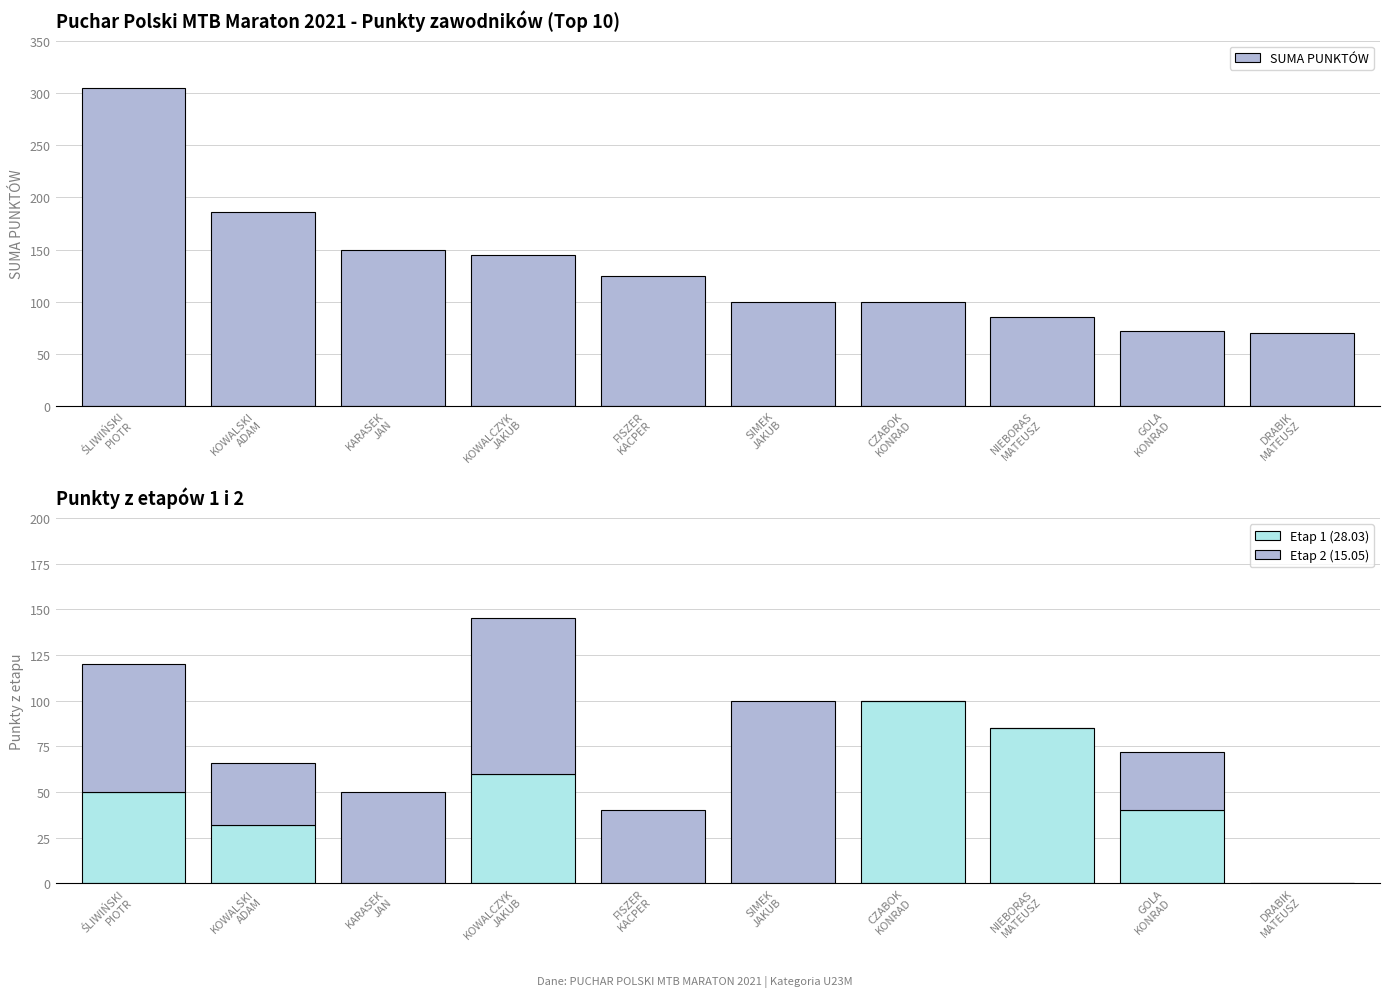

At which category is the sum across all series the highest?

ŚLIWIŃSKI
PIOTR